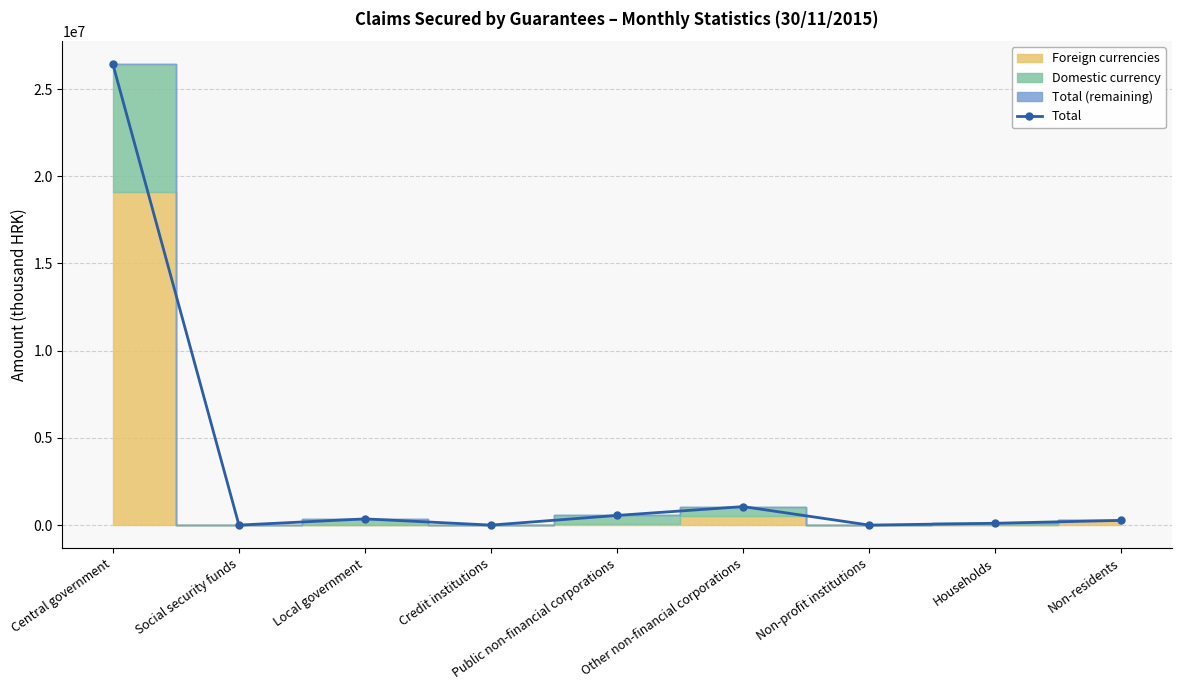

Which category has the highest value across all series?

Central government